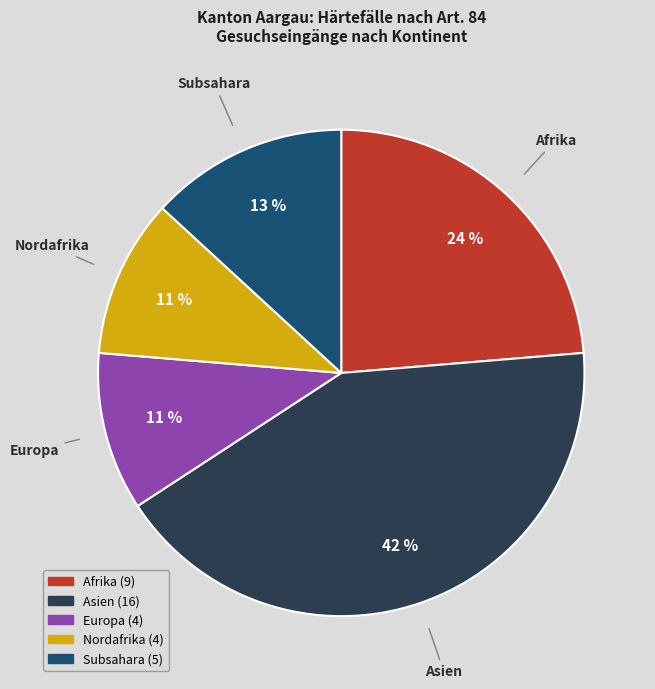

True or false: Nordafrika accounts for 17% of the total.

False